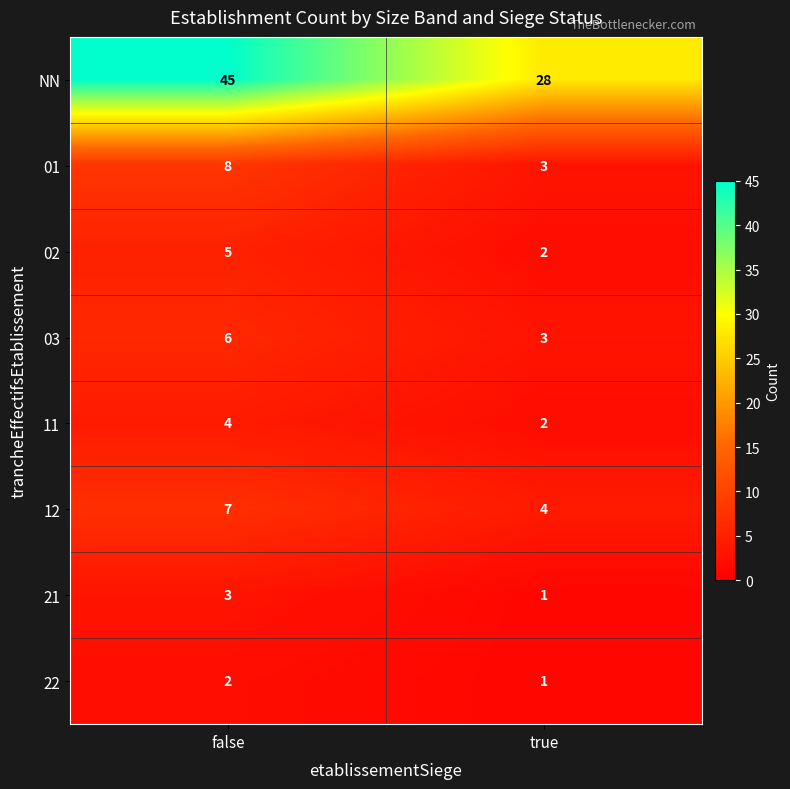

Which series has the largest total across all categories?

NN